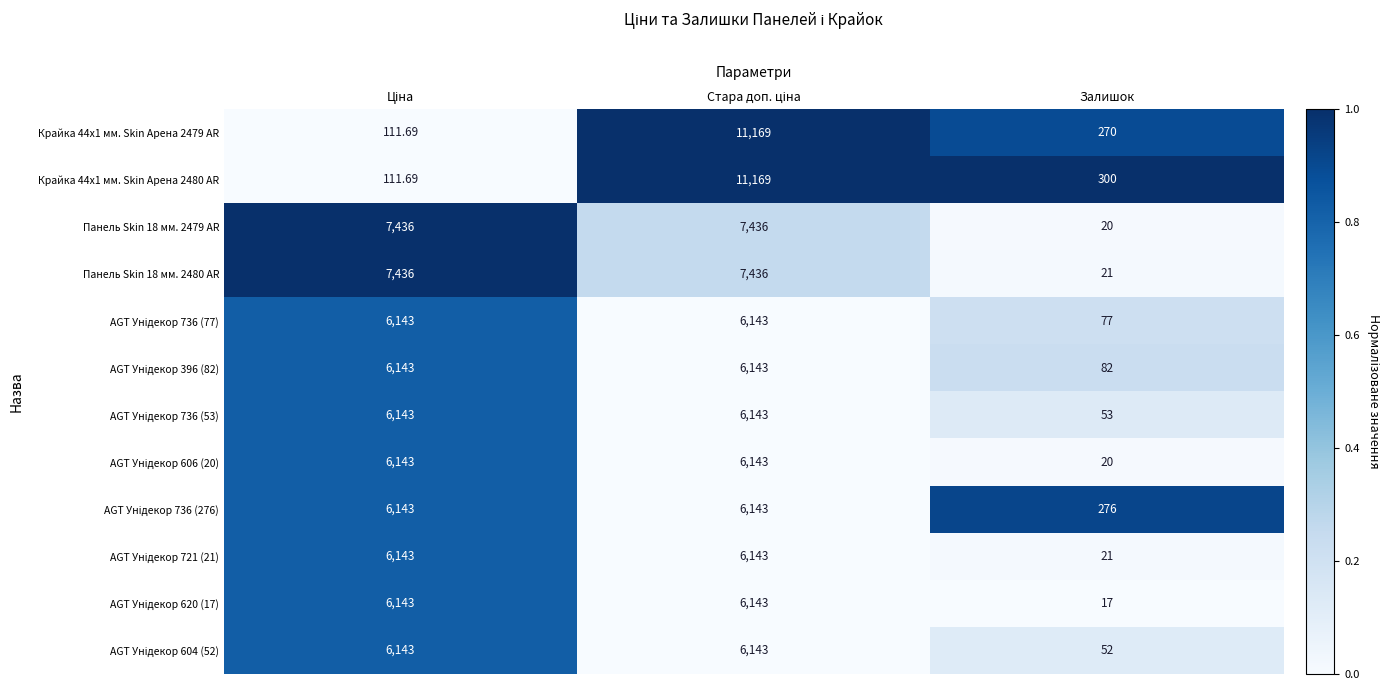

Which category has the lowest value across all series?

Залишок